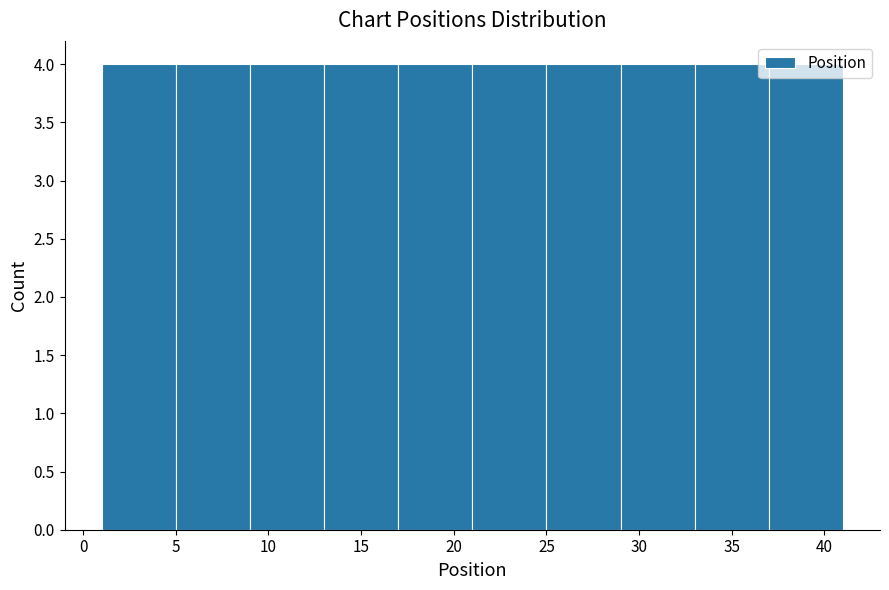

Reading left to right, transcribe this chart: for each bar, give the range it covers on the x-axis and its height. The values are not printed on the chart, so give them approximately, as read against the axis.

1 to 5: 4
5 to 9: 4
9 to 13: 4
13 to 17: 4
17 to 21: 4
21 to 25: 4
25 to 29: 4
29 to 33: 4
33 to 37: 4
37 to 41: 4